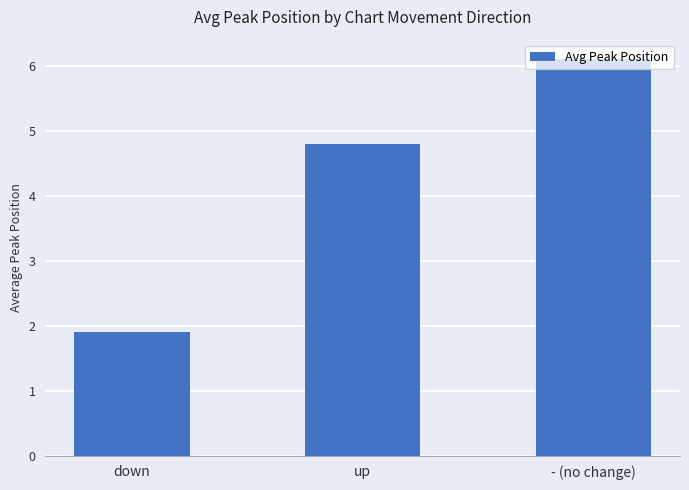

Reading left to right, transcribe all the data shown in this chart.

down=1.9	up=4.8	- (no change)=6.1